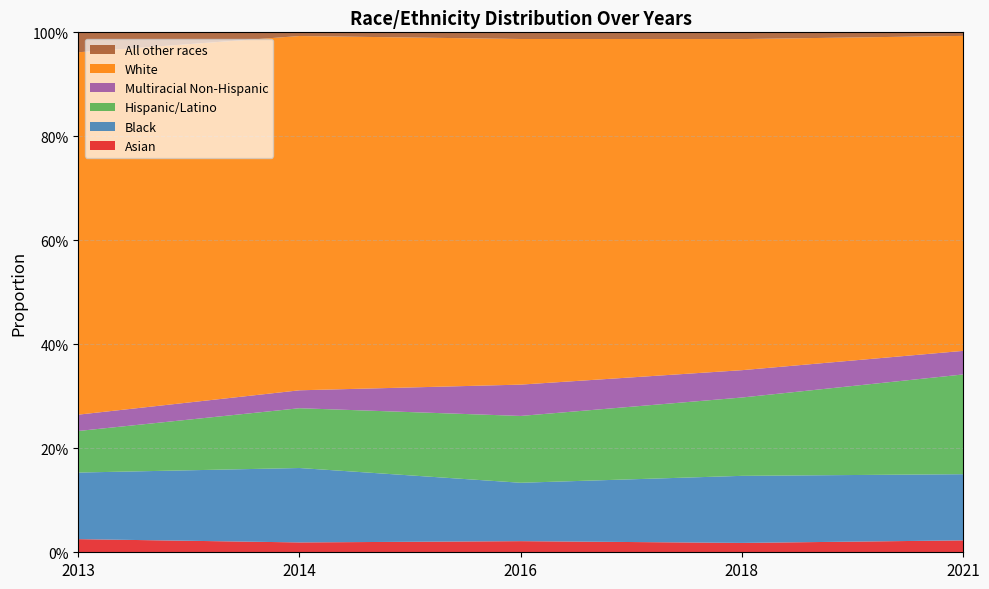

Reading left to right, list all the values displayed in this chart.

Asian: 2013=0.0	2014=0.0	2016=0.0	2018=0.0	2021=0.0
Black: 2013=0.1	2014=0.1	2016=0.1	2018=0.1	2021=0.1
Hispanic/Latino: 2013=0.1	2014=0.1	2016=0.1	2018=0.2	2021=0.2
Multiracial Non-Hispanic: 2013=0.0	2014=0.0	2016=0.1	2018=0.1	2021=0.0
White: 2013=0.7	2014=0.7	2016=0.7	2018=0.6	2021=0.6
All other races: 2013=0.0	2014=0.0	2016=0.0	2018=0.0	2021=0.0